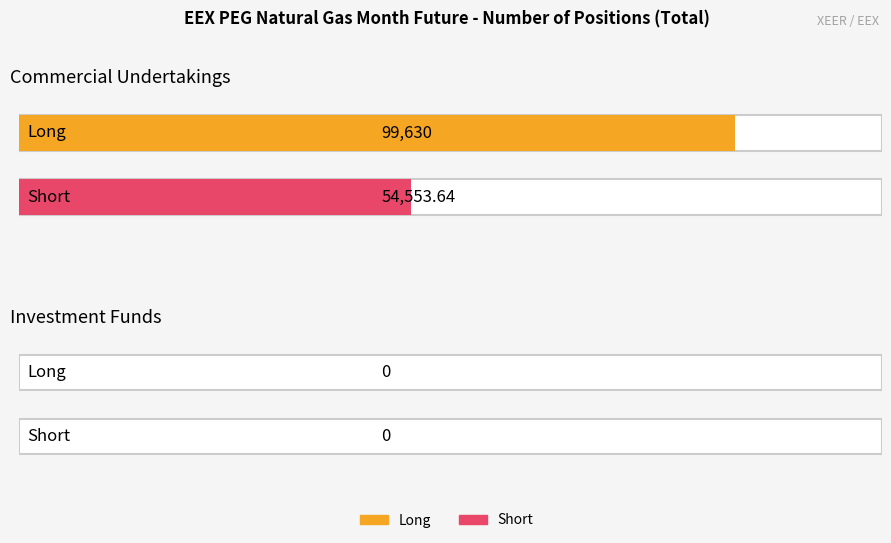

Which category has the highest value in the Long series?

Commercial Undertakings